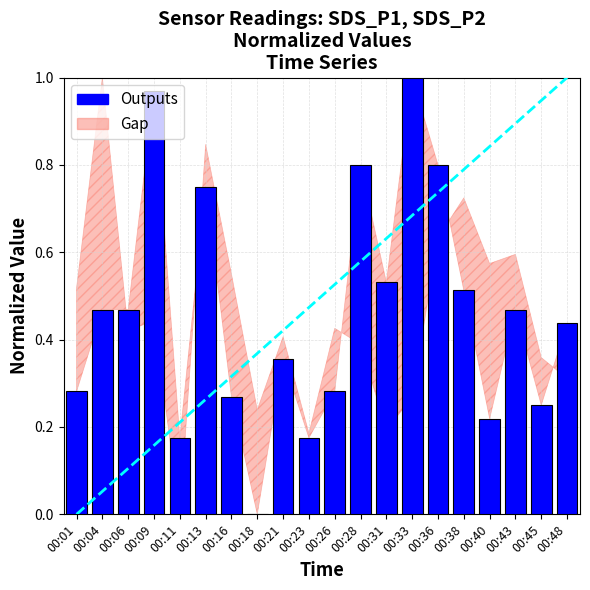

The value at 00:16 is 0.5. True or false?

False